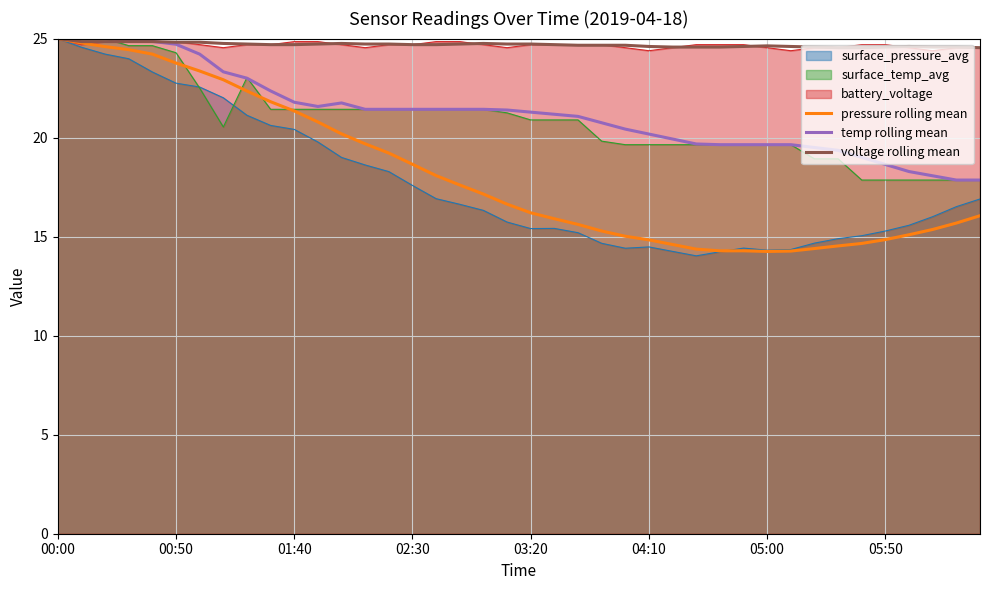

What is the difference between the maximum and minimum values in the pressure rolling mean series?

10.7